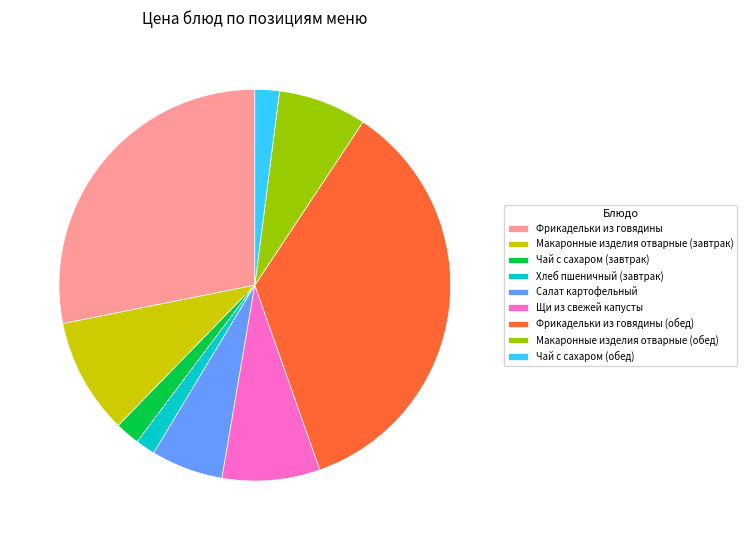

Is there any slice that represents more than half of the pie?

No